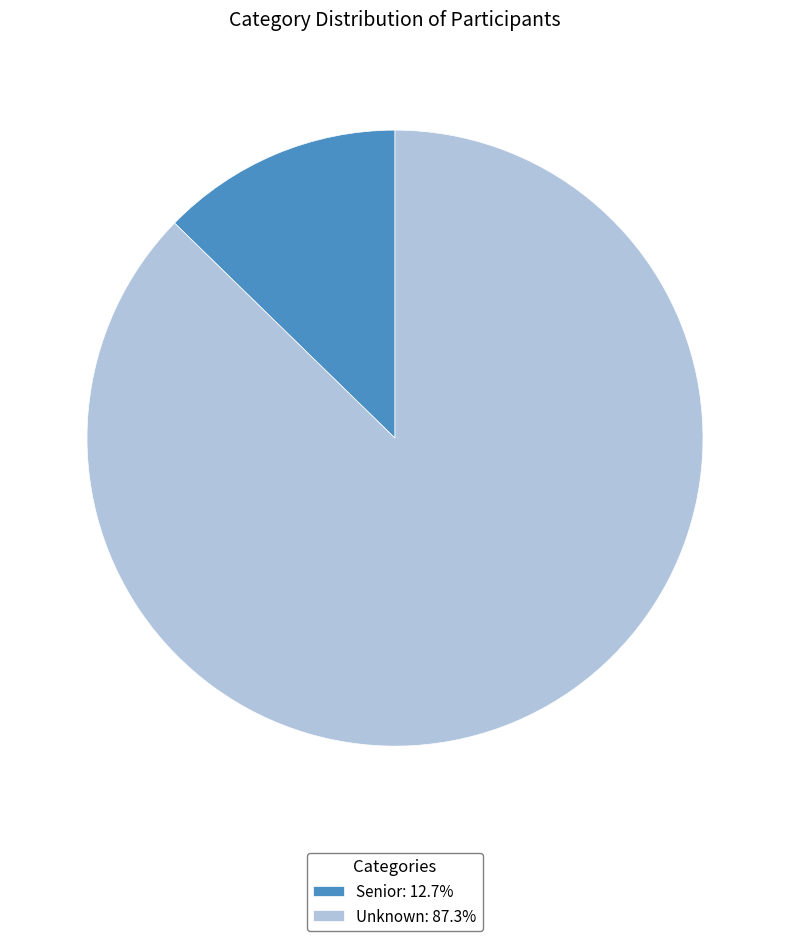

What is the majority slice?

Unknown